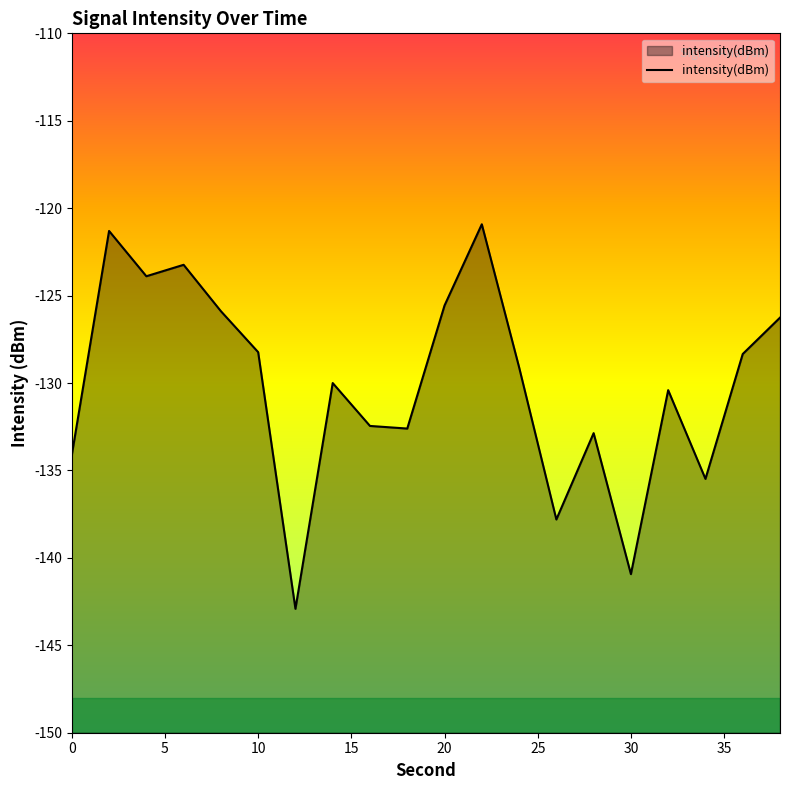

The chart shows a value of -134.1 at 0. True or false?

True